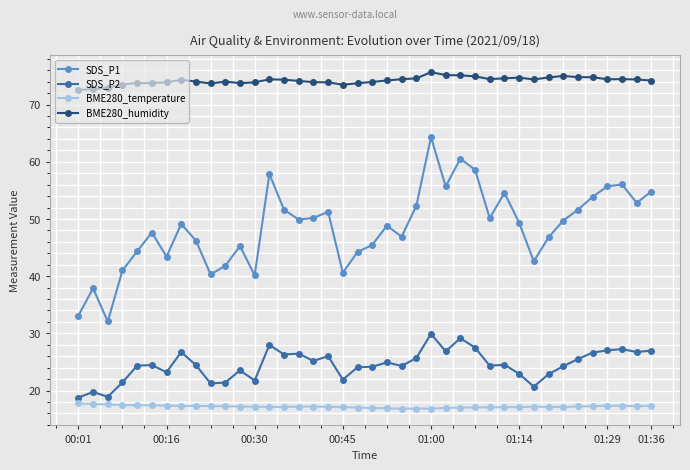

True or false: SDS_P2 has more than 0 interior local peaks.

True